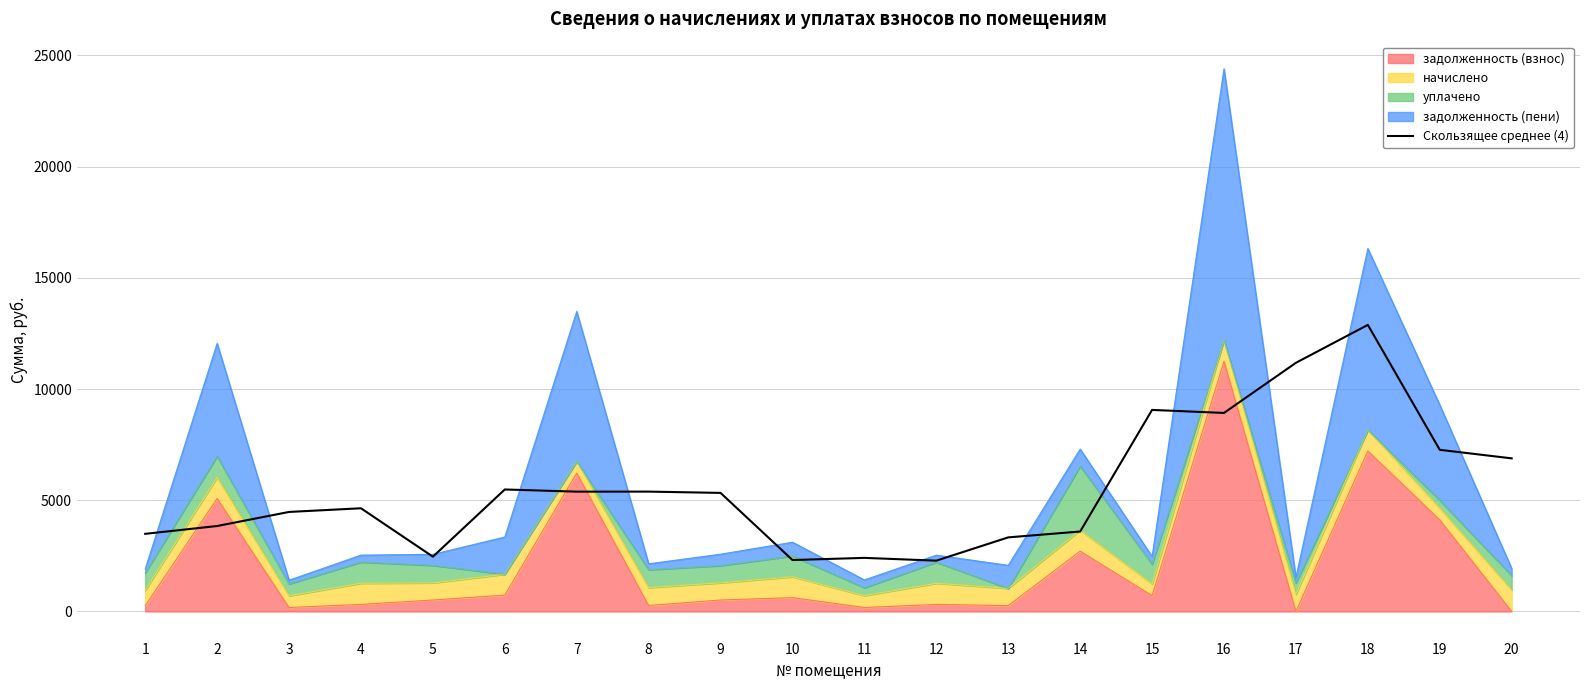

What is the sum of all values?

110630.0